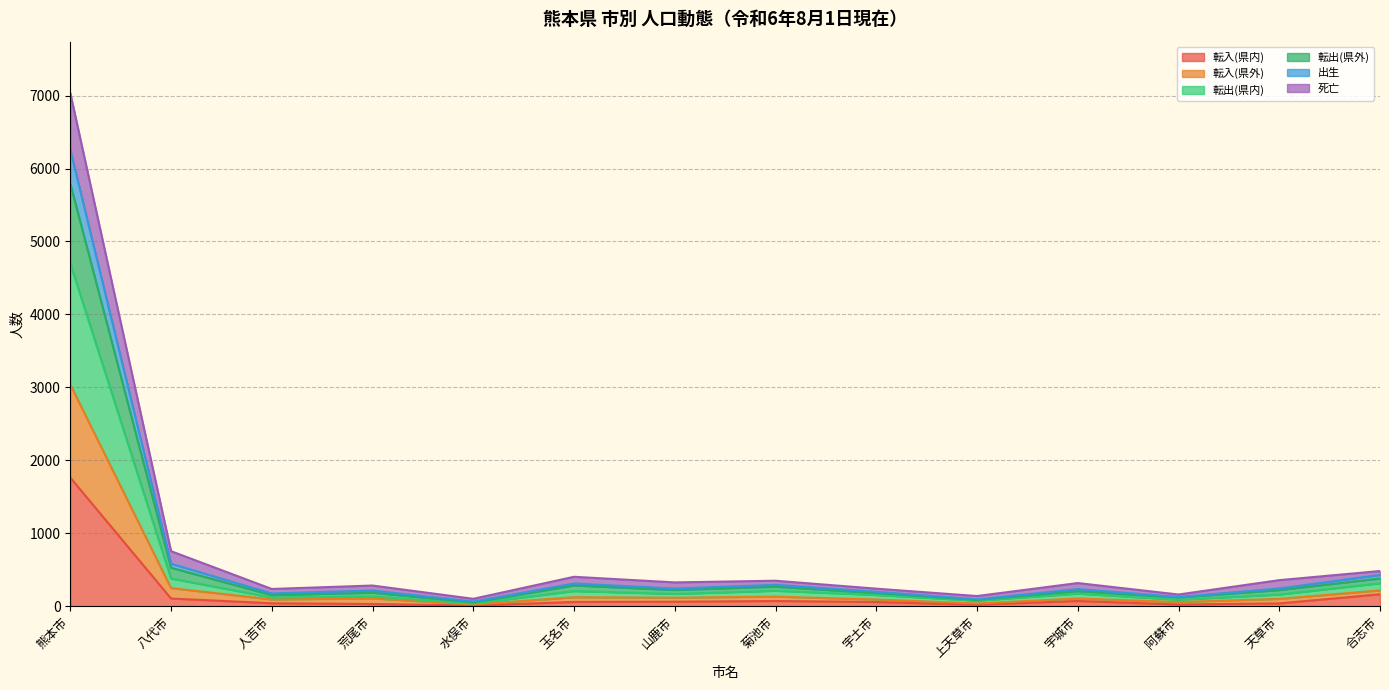

Which category has the lowest value in the 転入(県外) series?

水俣市